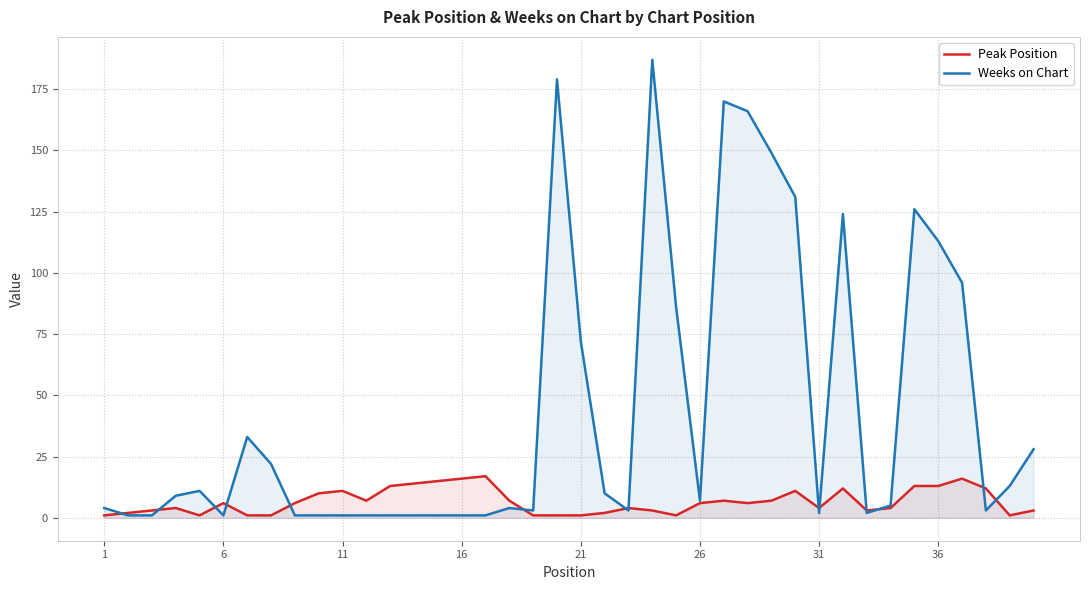

How many lines are shown in the chart?

2